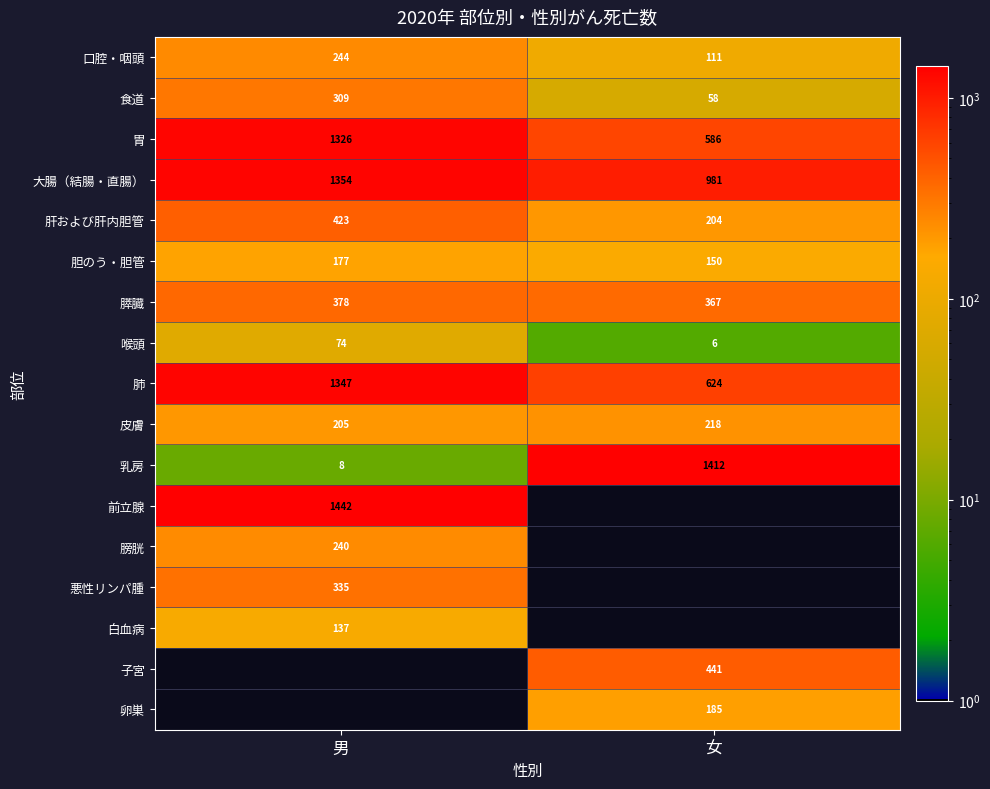

List the labels in order of 口腔・咽頭 value, smallest first.

女, 男